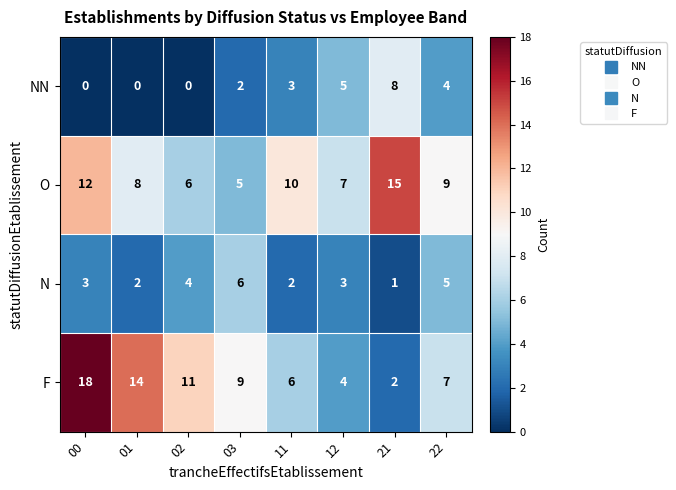

The value of NN at 03 is 1. True or false?

False